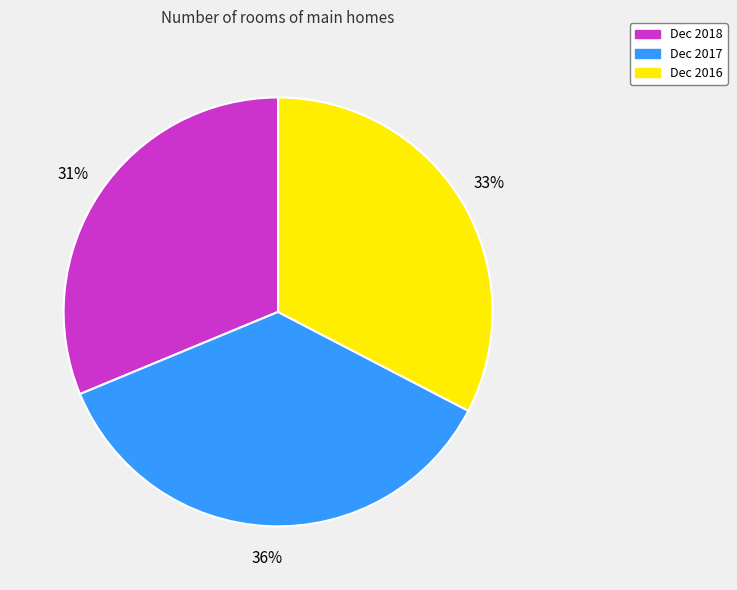

Count the number of slices in the pie.

3